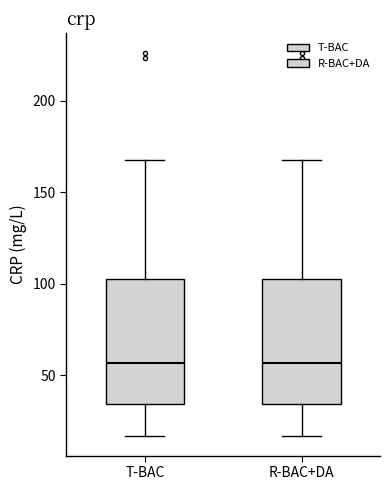

Reading left to right, read every box against the y-axis: the position of its median line, the range the box covers, and the ends of its whiskers. The values are not printed on the chart, so give them approximately, as read against the axis.

T-BAC: median 55, box 35 to 100, whiskers 15 to 170
R-BAC+DA: median 55, box 35 to 100, whiskers 15 to 170